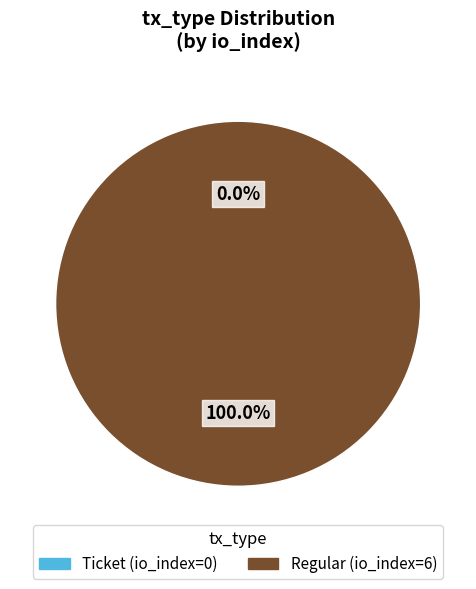

Which category accounts for the majority?

Regular